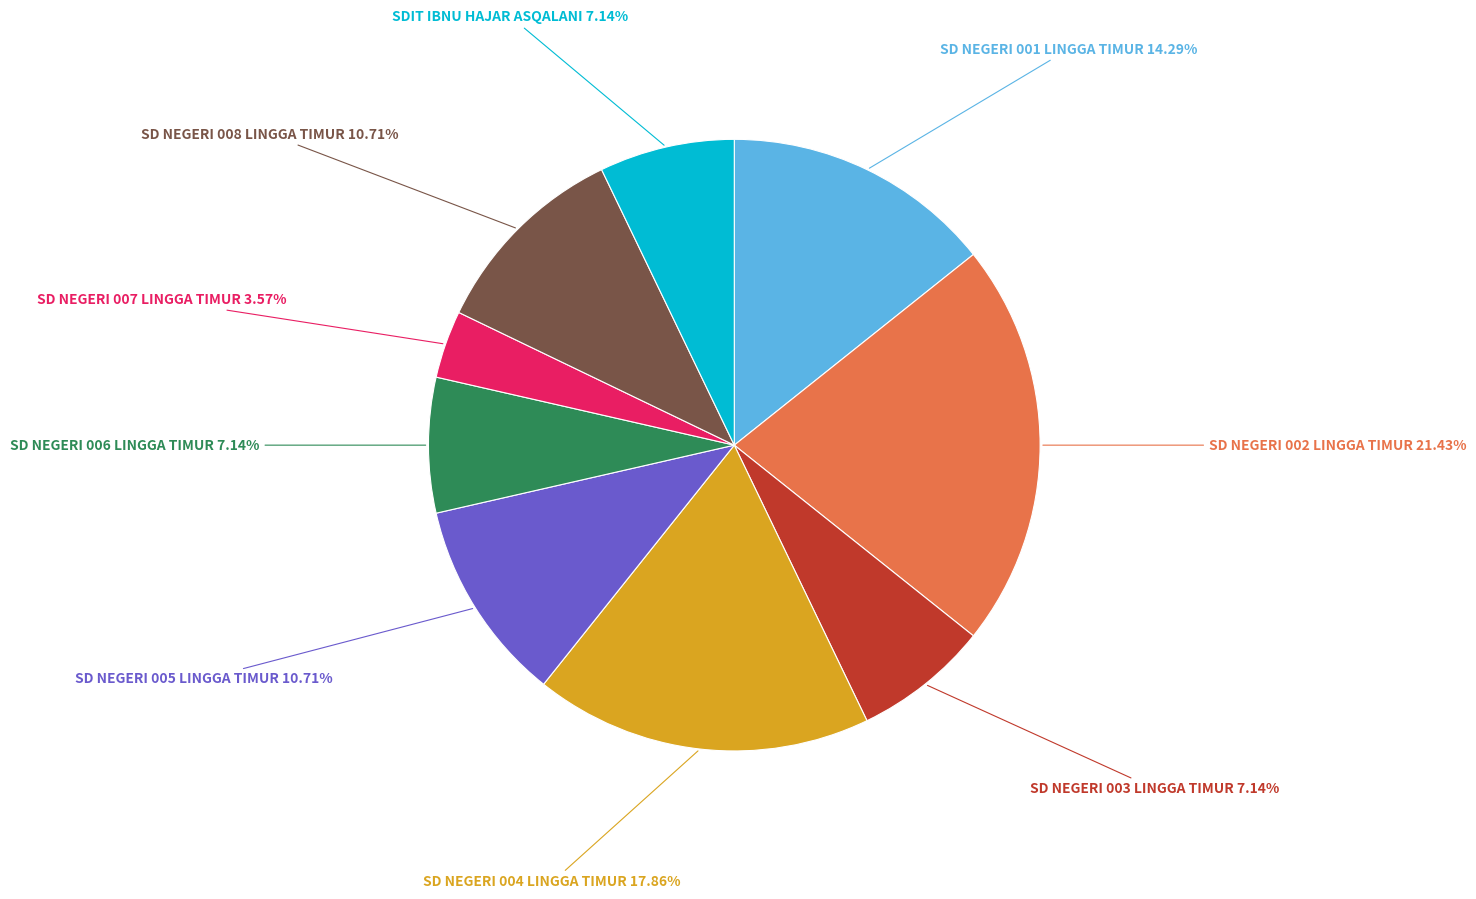

Does any single category account for the majority?

No